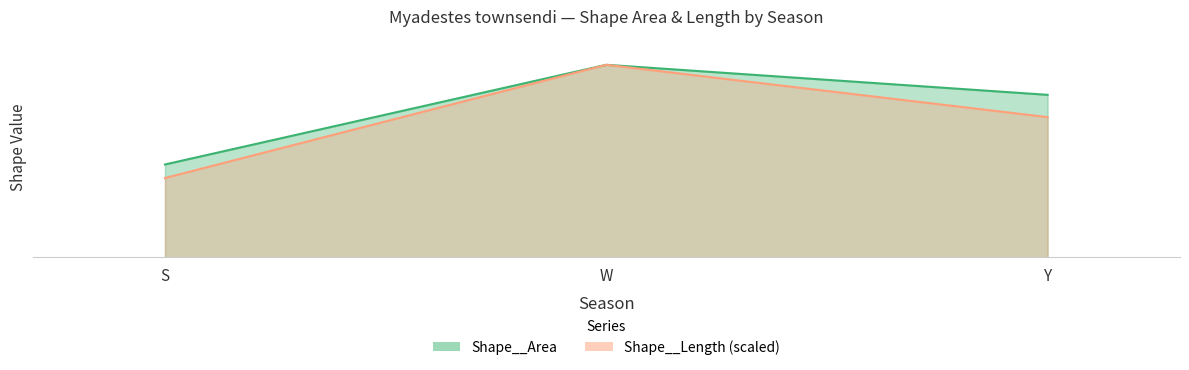

Which has a higher value, S or W?

W